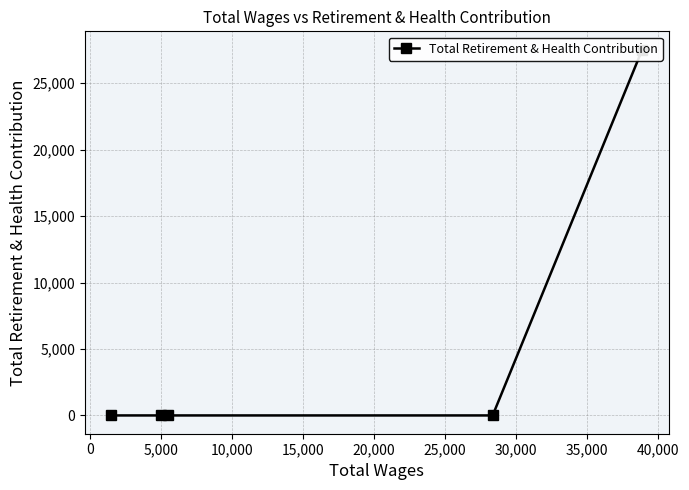

Count the number of categories in the chart.

5